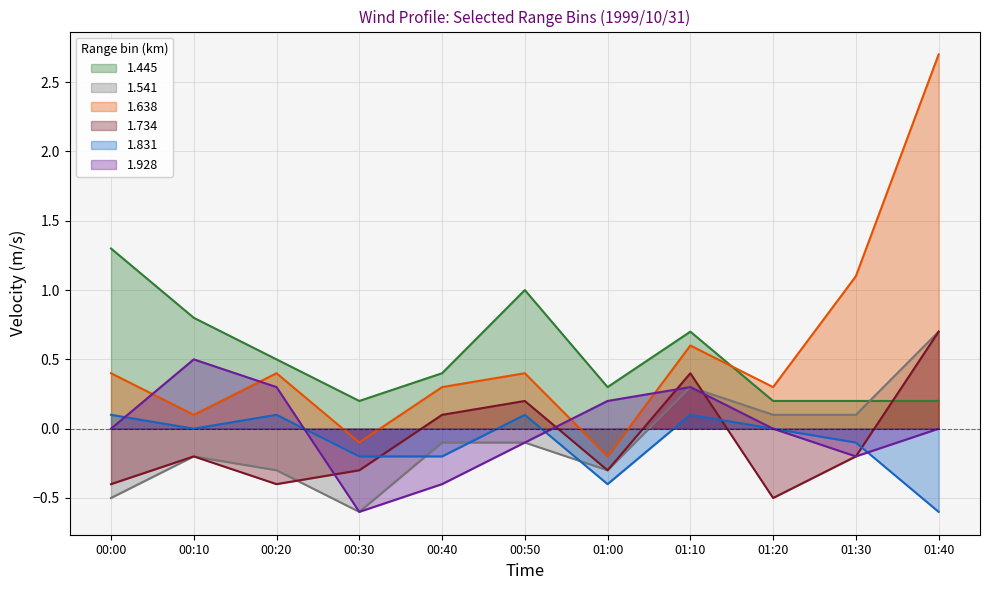

Count the number of categories in the chart.

11